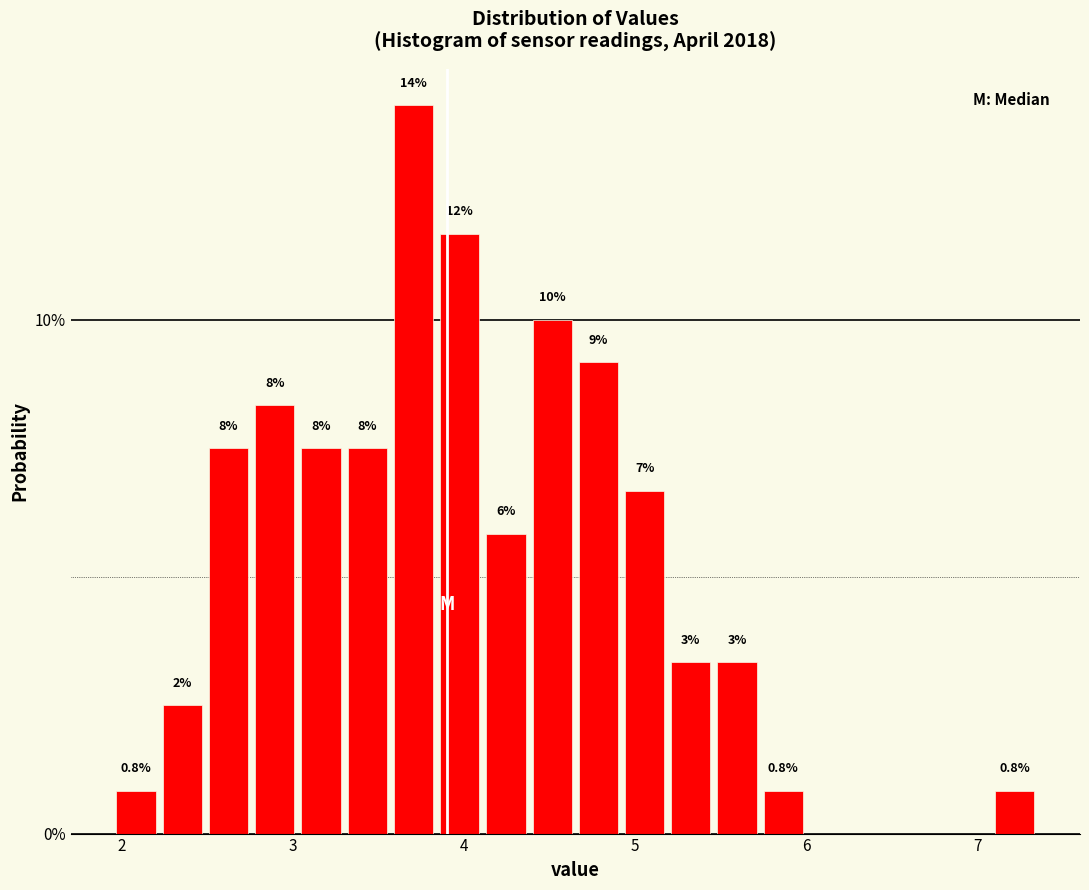

Around what value on the x-axis is the tallest bar? Give the approximate position of its centre, as read against the axis.

3.7